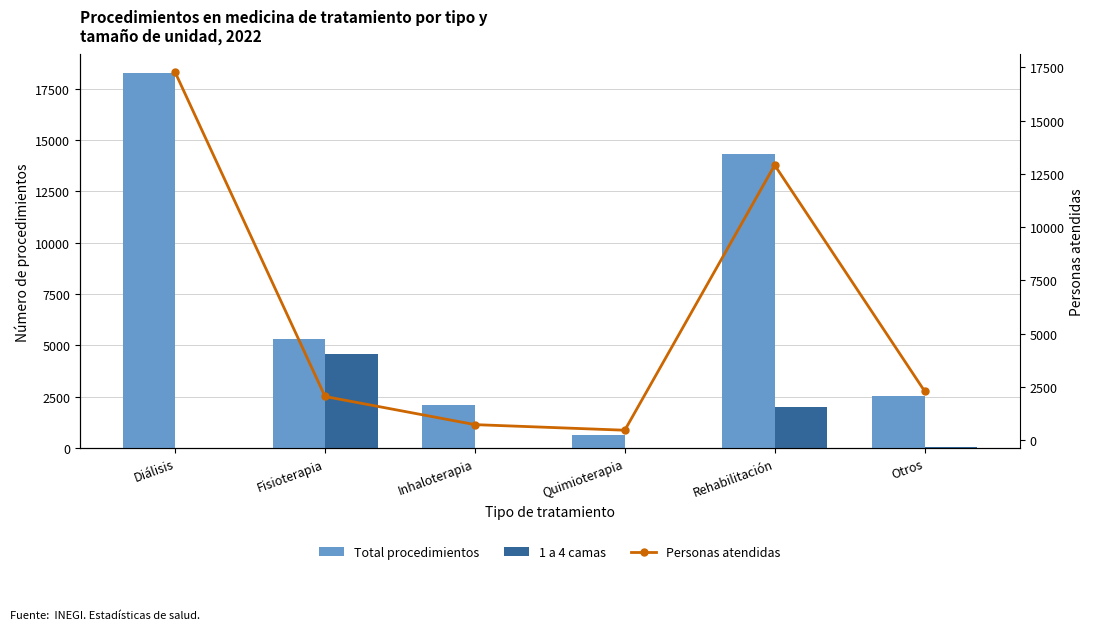

At which label is Personas atendidas closest to 8867?

Rehabilitación